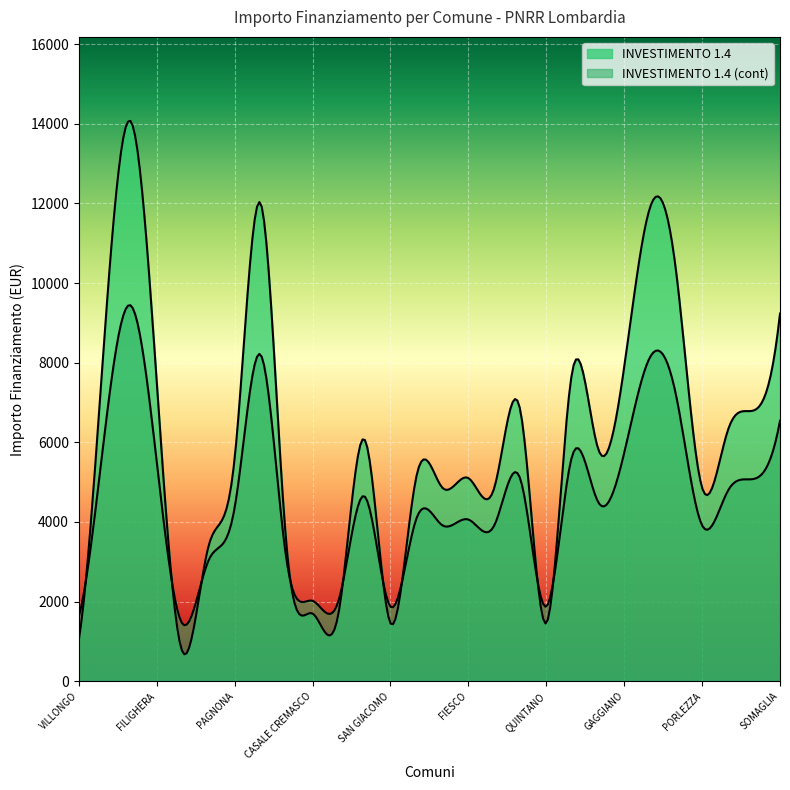

What is the total value across all series at BUSSERO?

19894